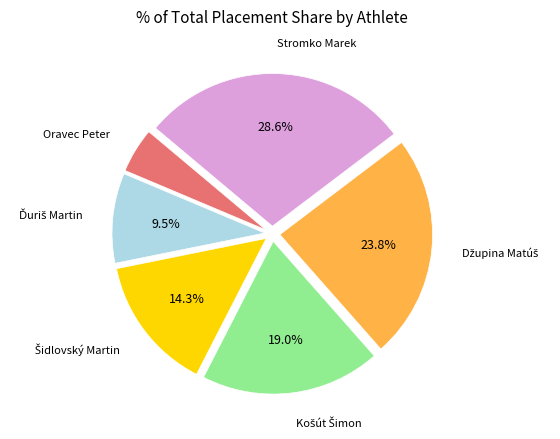

How many segments does this pie chart have?

6